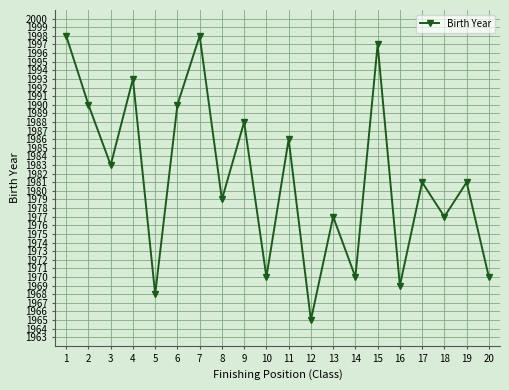

Where is the first local minimum?

3